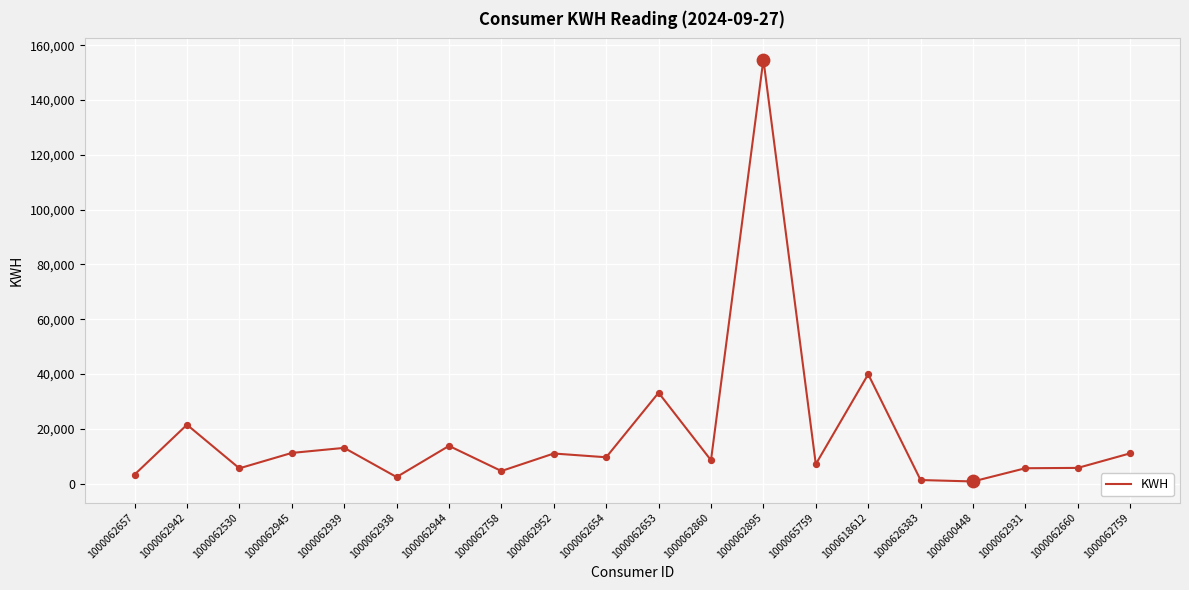

What is the change in value from 1000062657 to 1000062758?

+1300